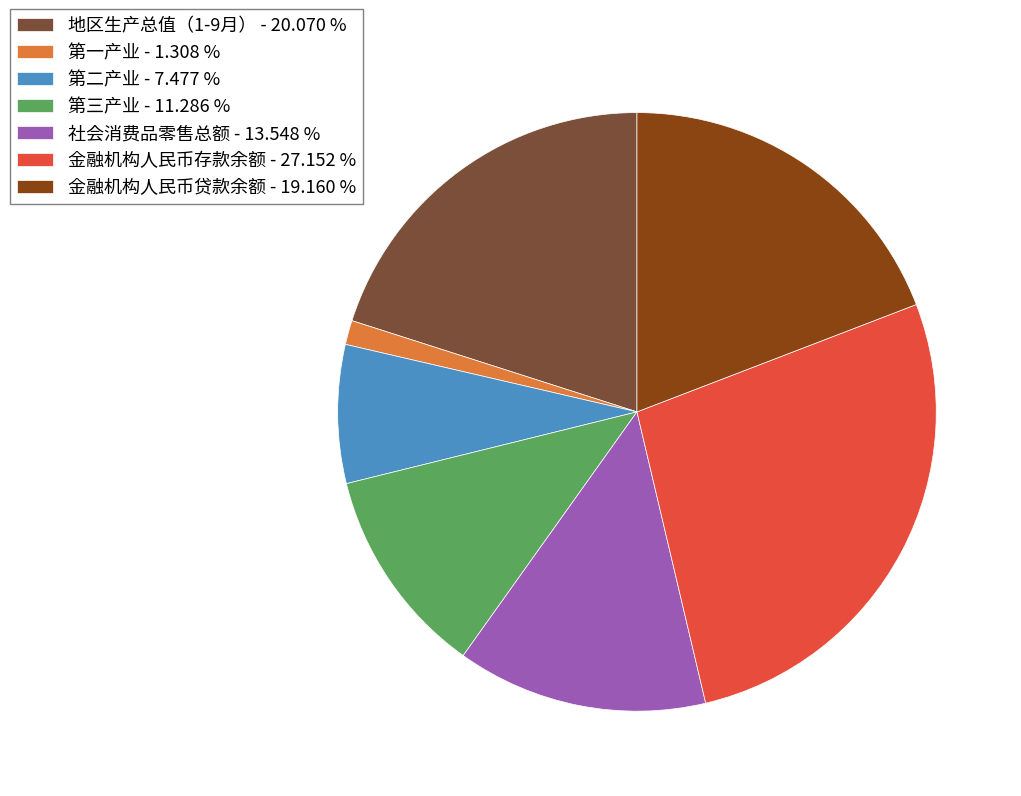

What is the ratio of the value at 第三产业 - 11.286 % to the value at 第二产业 - 7.477 %?

1.5